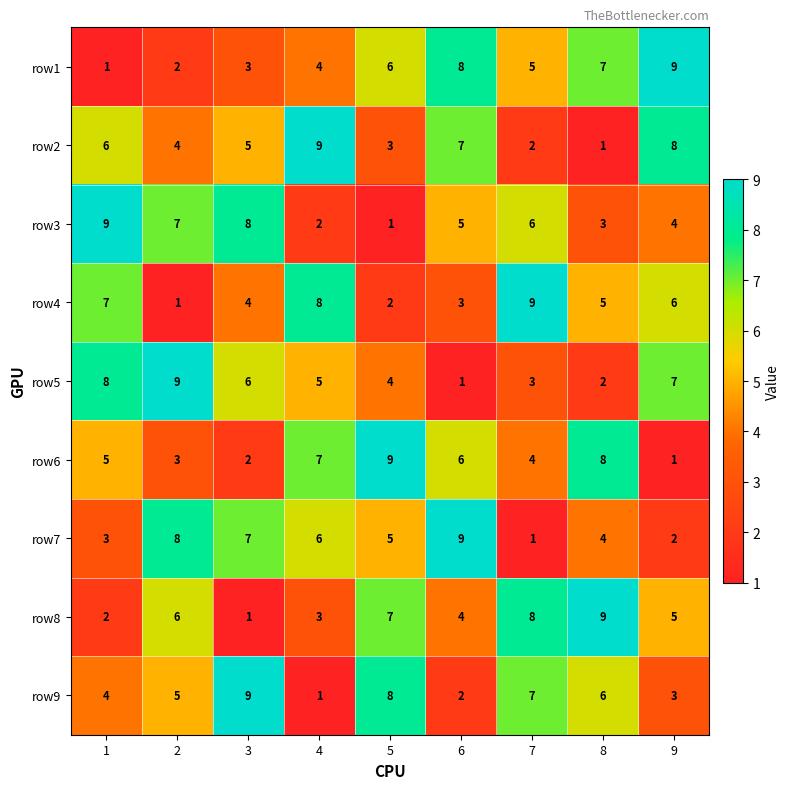

At how many categories does at least one series exceed 8?

9